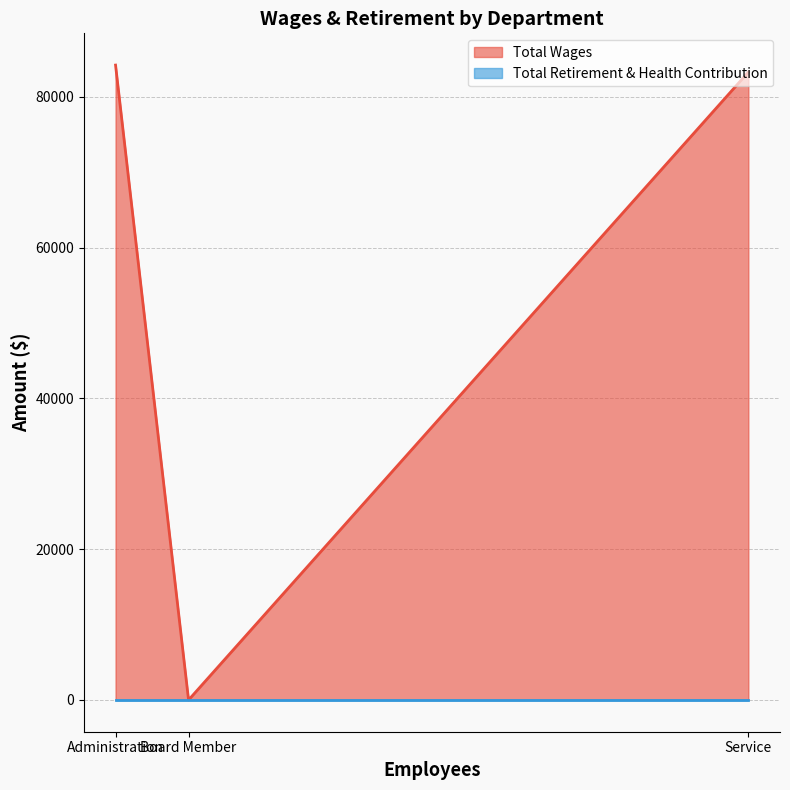

List the series in order of their peak value, highest first.

Total Wages, Total Retirement & Health Contribution